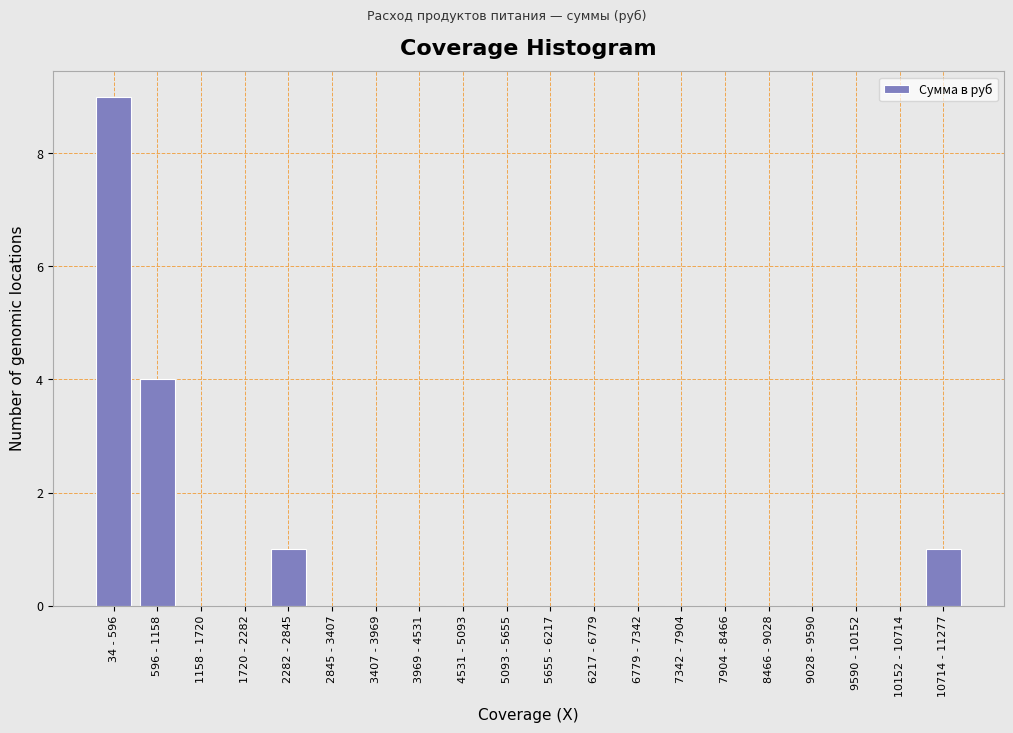

Reading right to left, transcribe all the data shown in this chart.

10714 - 11277=1	10152 - 10714=0	9590 - 10152=0	9028 - 9590=0	8466 - 9028=0	7904 - 8466=0	7342 - 7904=0	6779 - 7342=0	6217 - 6779=0	5655 - 6217=0	5093 - 5655=0	4531 - 5093=0	3969 - 4531=0	3407 - 3969=0	2845 - 3407=0	2282 - 2845=1	1720 - 2282=0	1158 - 1720=0	596 - 1158=4	34 - 596=9